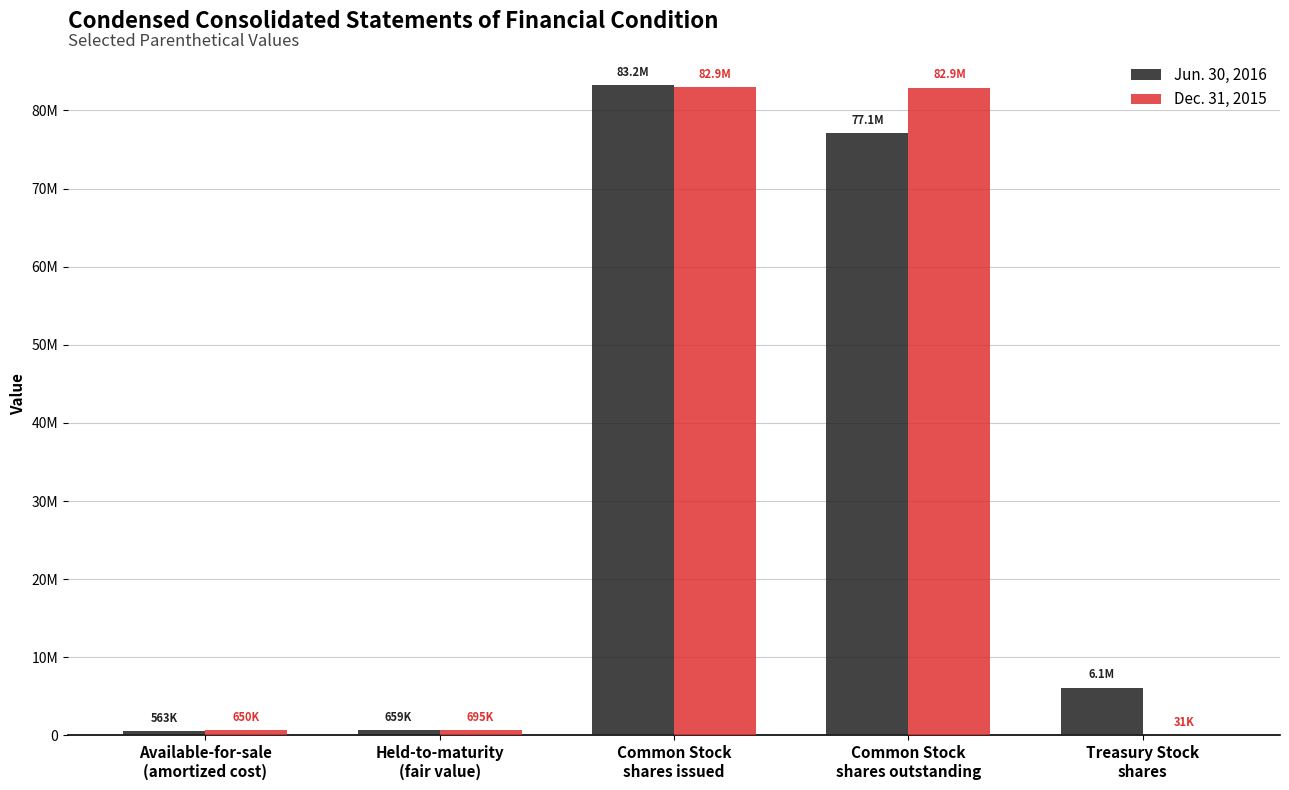

At which category is the sum across all series the highest?

Common Stock
shares issued